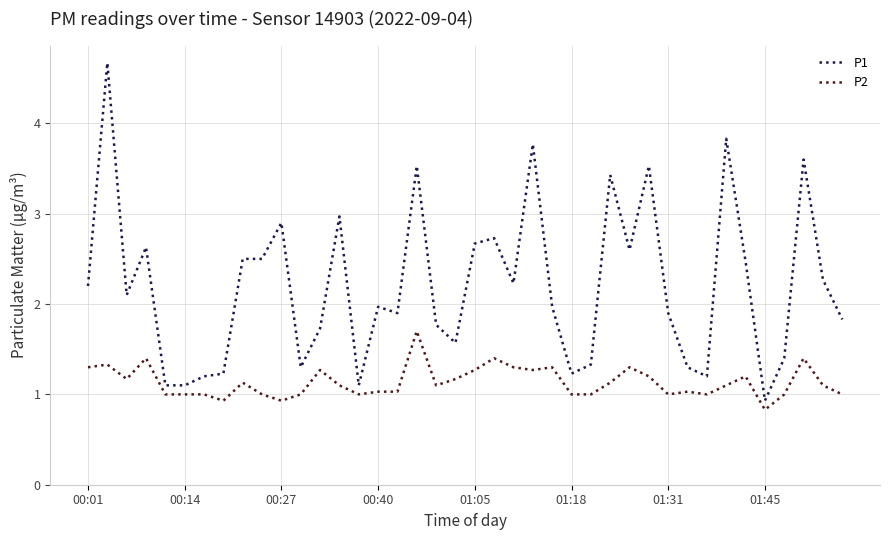

Rank the series by their average value, from highest to lowest.

P1, P2